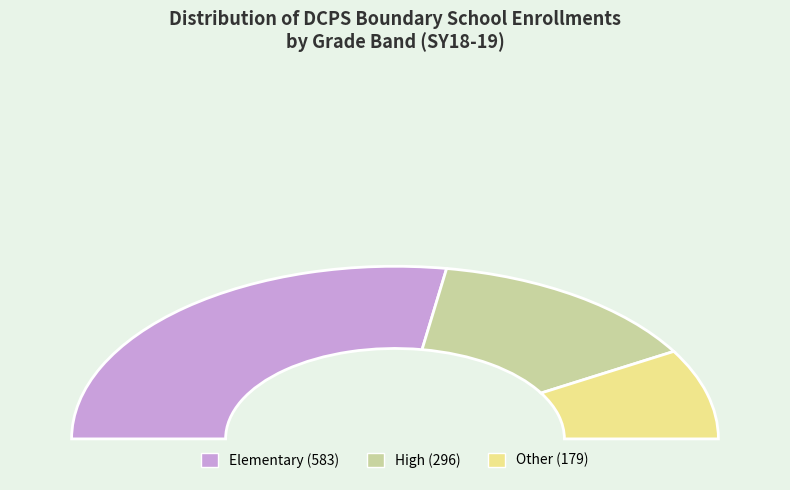

Which slice is the smallest?

Other